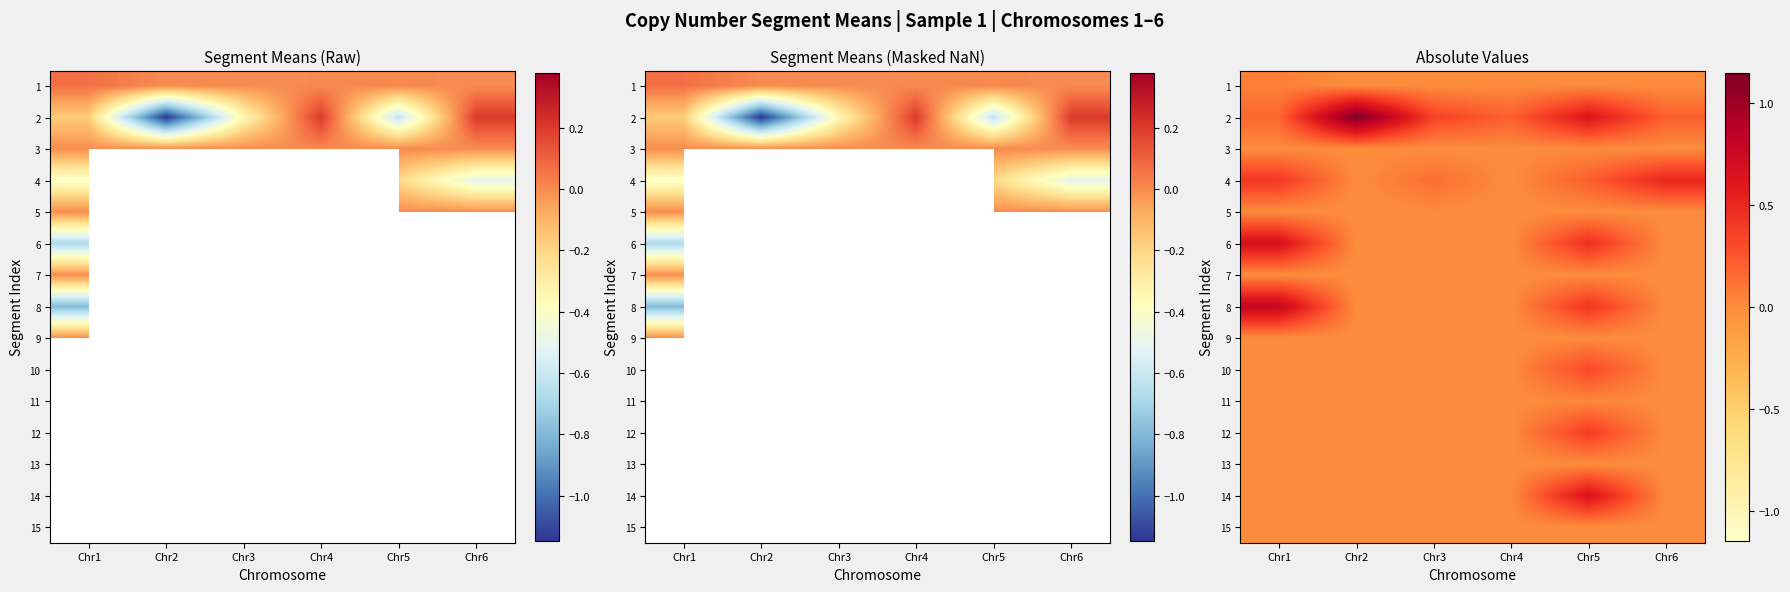

How many data points does each series have?

6